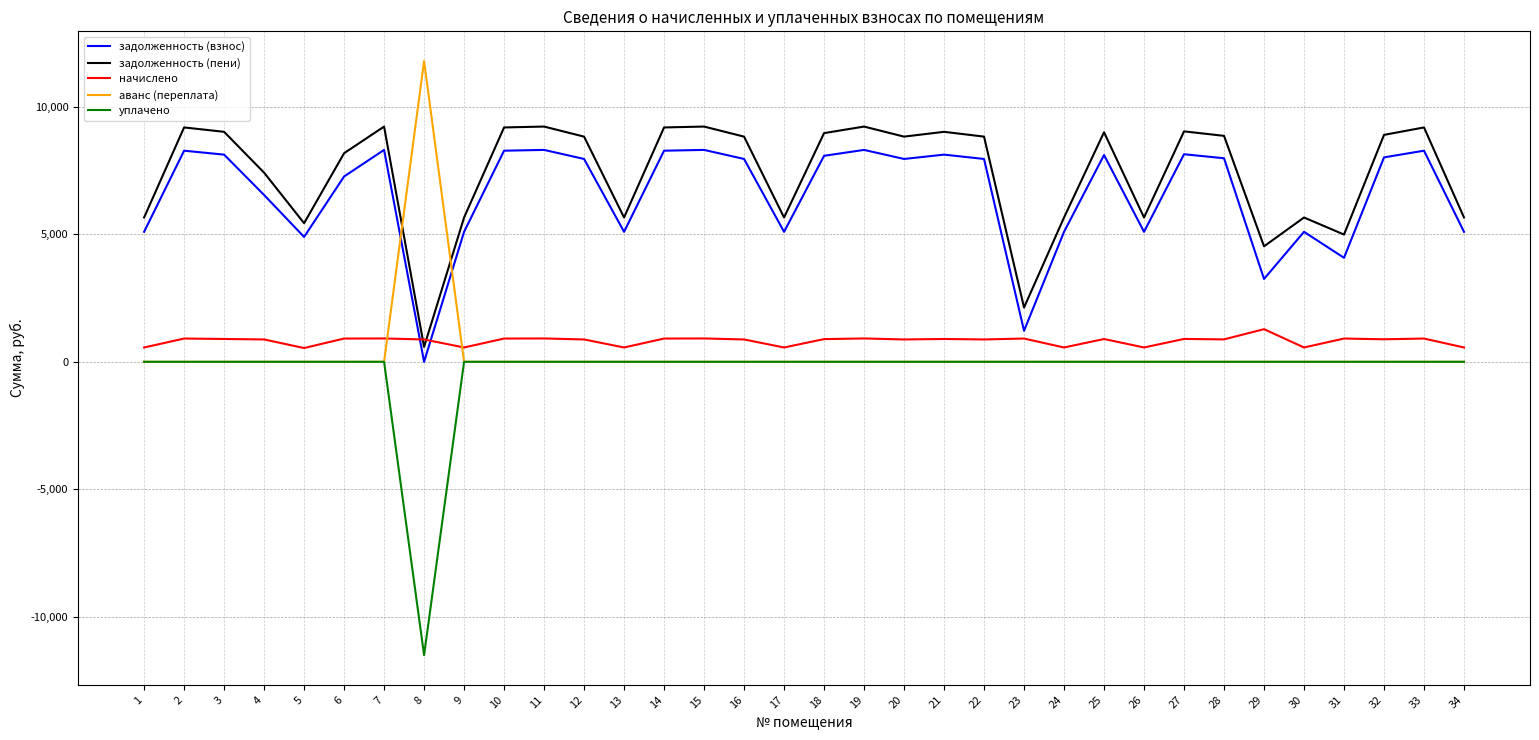

True or false: аванс (переплата) and задолженность (взнос) cross at least once.

True